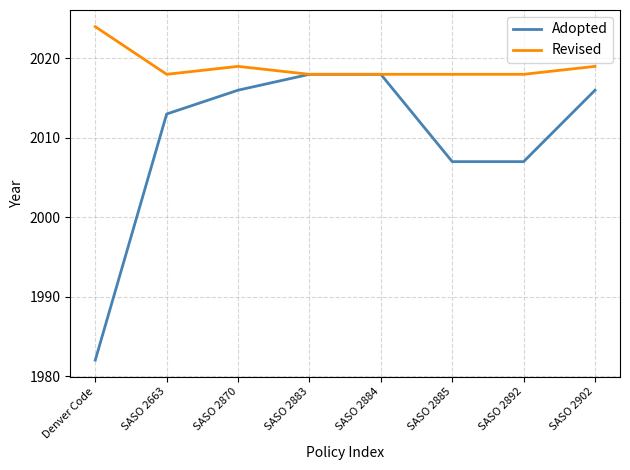

What position from the right is SASO 2885?

3